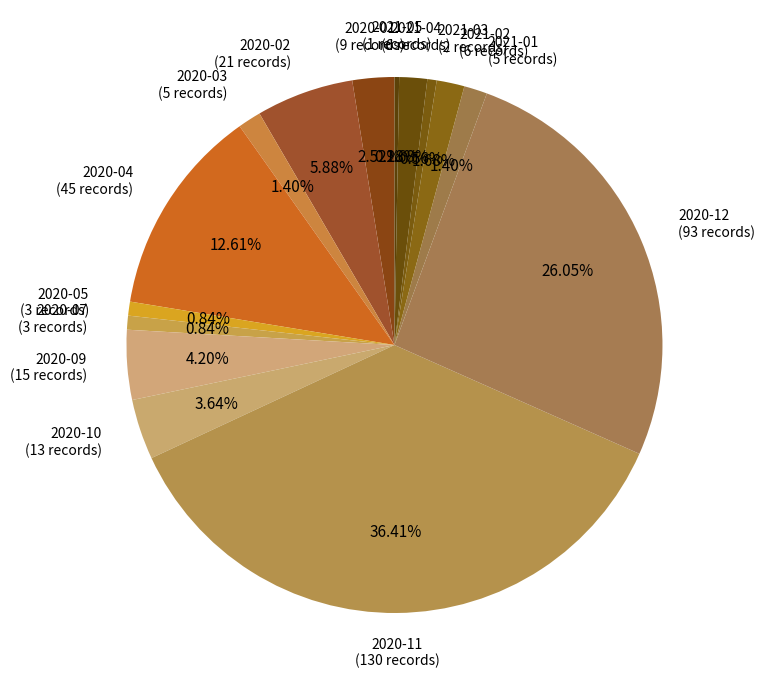

Is the sum of 2021-05 and 2020-09 greater than half?

No